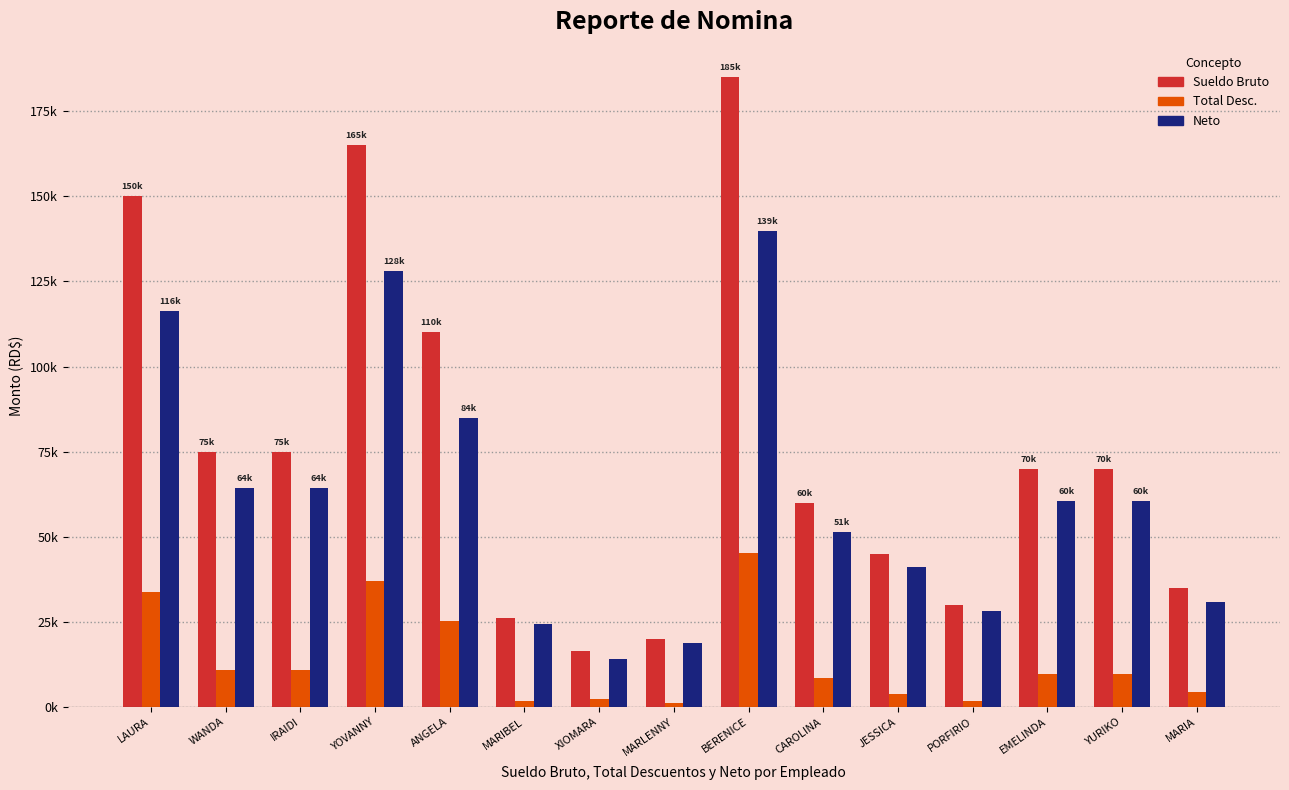

The value of Sueldo Bruto at YURIKO is 99433.0. True or false?

False